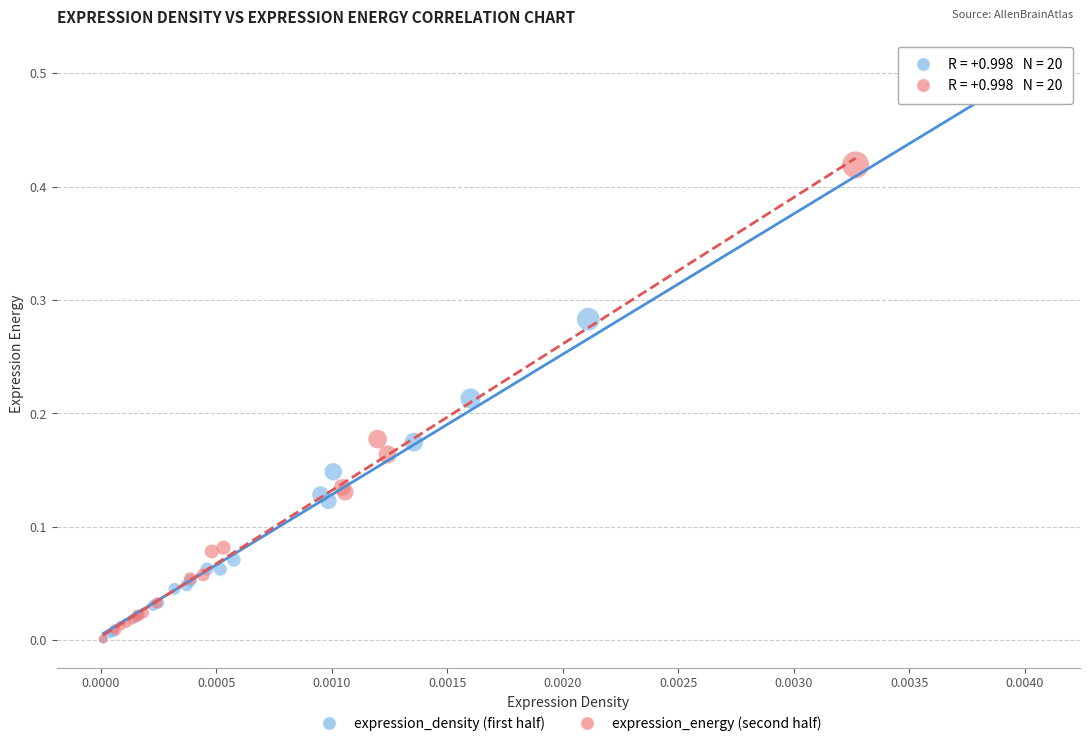

What are all the series names shown in the legend?

expression_density (first half), expression_energy (second half)